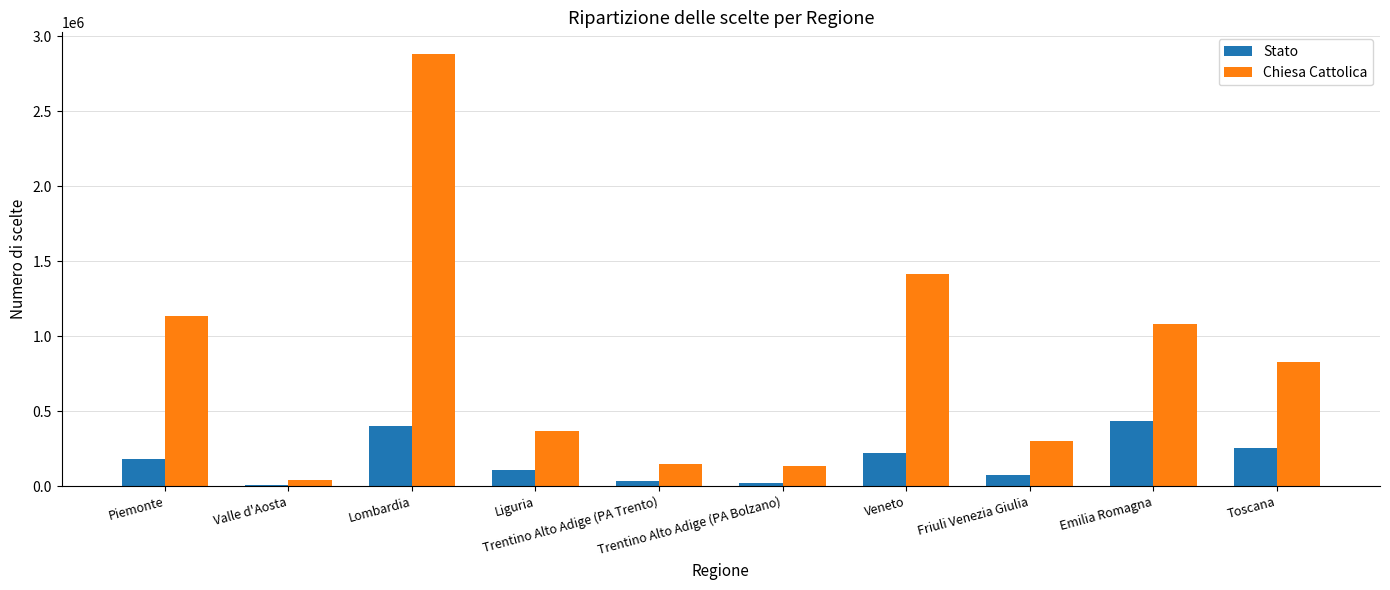

What is the sum of the Chiesa Cattolica values at Trentino Alto Adige (PA Bolzano) and Liguria?

506228